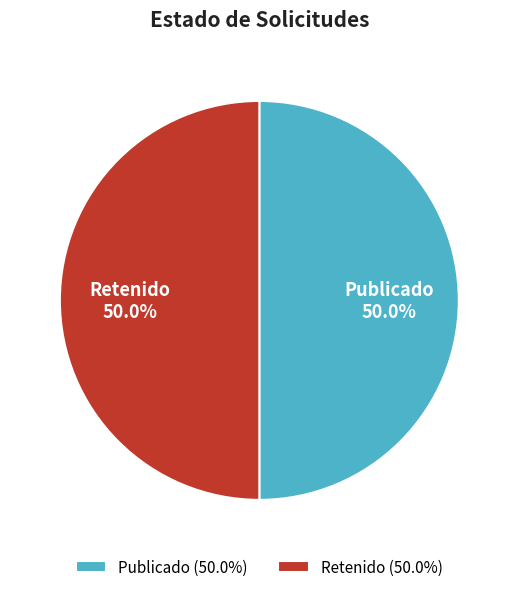

Combined, what portion of the pie is Publicado and Retenido?

100.0%